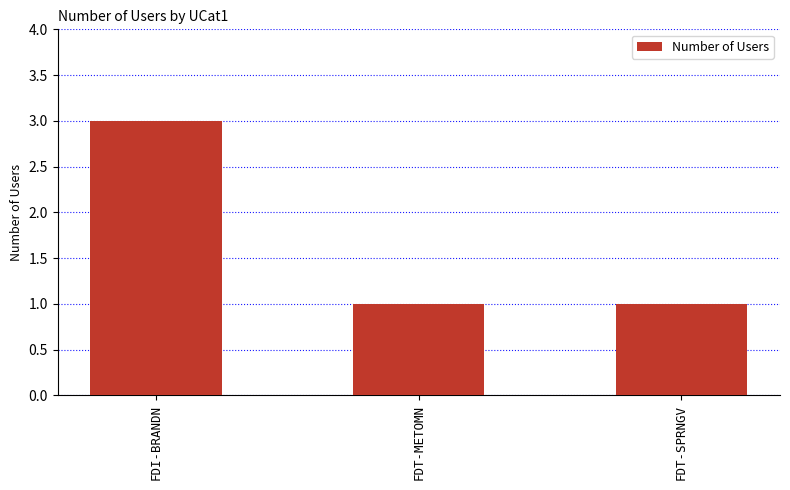

What is the minimum value shown in the chart?

1